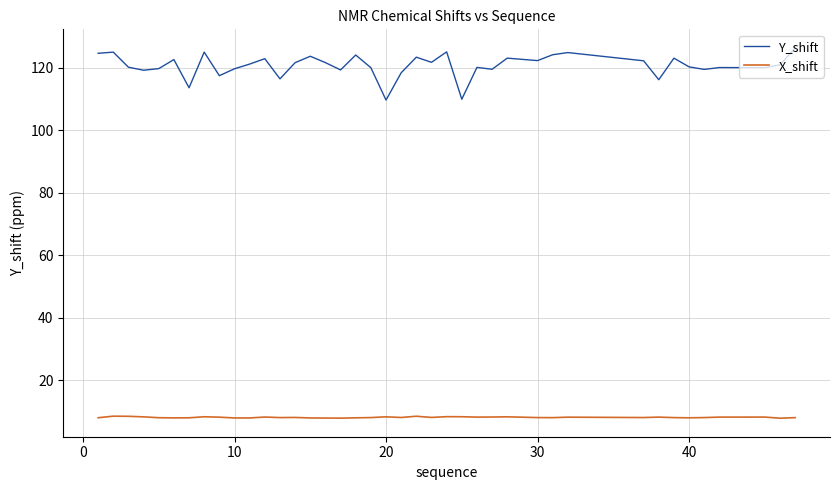

What is the difference between the maximum and minimum values in the Y_shift series?

16.7